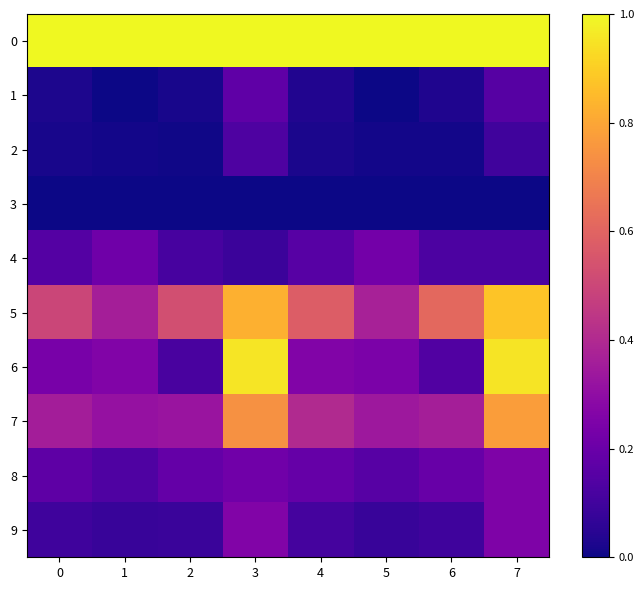

Reading left to right, extract all data points from this chart.

0: 0=1.0	1=1.0	2=1.0	3=1.0	4=1.0	5=1.0	6=1.0	7=1.0
1: 0=0.0	1=0.0	2=0.0	3=0.2	4=0.0	5=0.0	6=0.0	7=0.1
2: 0=0.0	1=0.0	2=0.0	3=0.1	4=0.0	5=0.0	6=0.0	7=0.1
3: 0=0.0	1=0.0	2=0.0	3=0.0	4=0.0	5=0.0	6=0.0	7=0.0
4: 0=0.1	1=0.2	2=0.1	3=0.1	4=0.2	5=0.2	6=0.1	7=0.1
5: 0=0.5	1=0.4	2=0.5	3=0.8	4=0.6	5=0.4	6=0.6	7=0.9
6: 0=0.2	1=0.3	2=0.1	3=1.0	4=0.3	5=0.2	6=0.1	7=0.9
7: 0=0.4	1=0.3	2=0.3	3=0.7	4=0.4	5=0.3	6=0.4	7=0.8
8: 0=0.2	1=0.1	2=0.2	3=0.2	4=0.2	5=0.2	6=0.2	7=0.2
9: 0=0.1	1=0.1	2=0.1	3=0.3	4=0.1	5=0.1	6=0.1	7=0.2